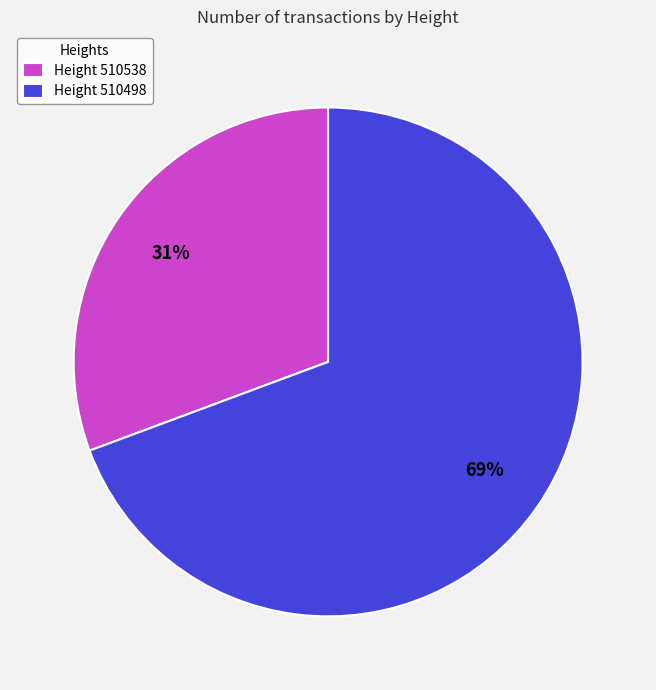

Is it true that Height 510538 is 23% of the pie?

False